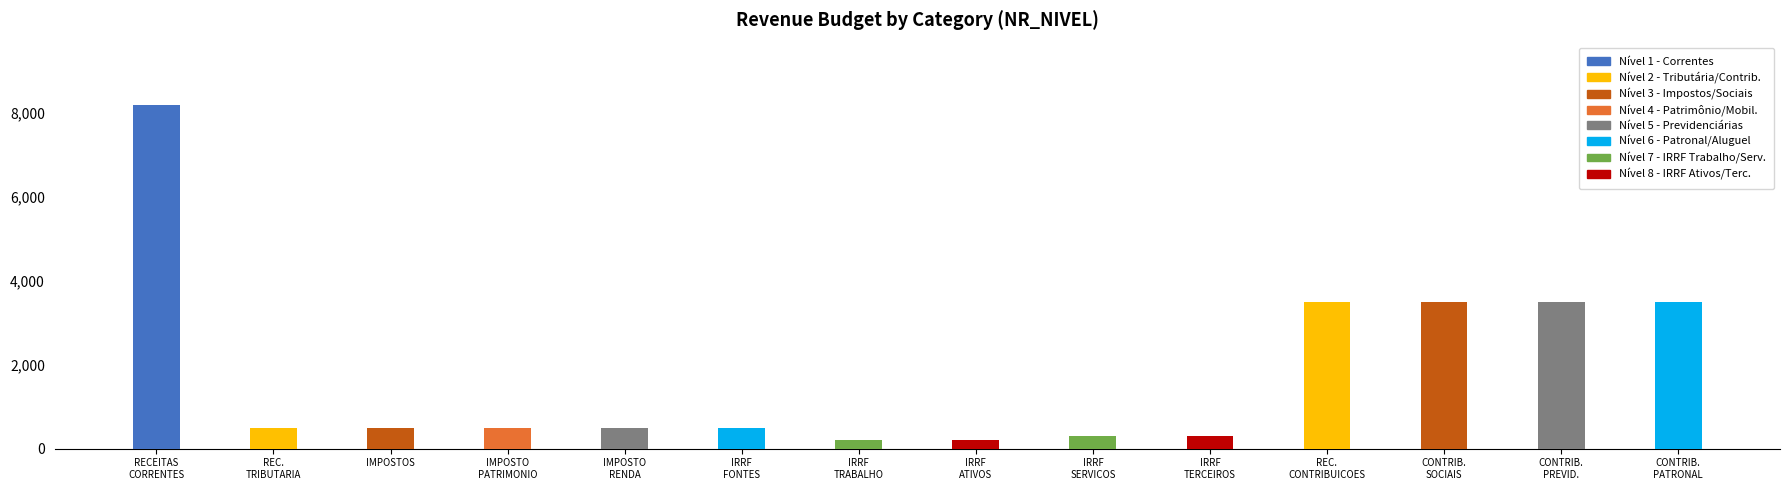

Are the bars grouped side by side (vs. stacked)?

No